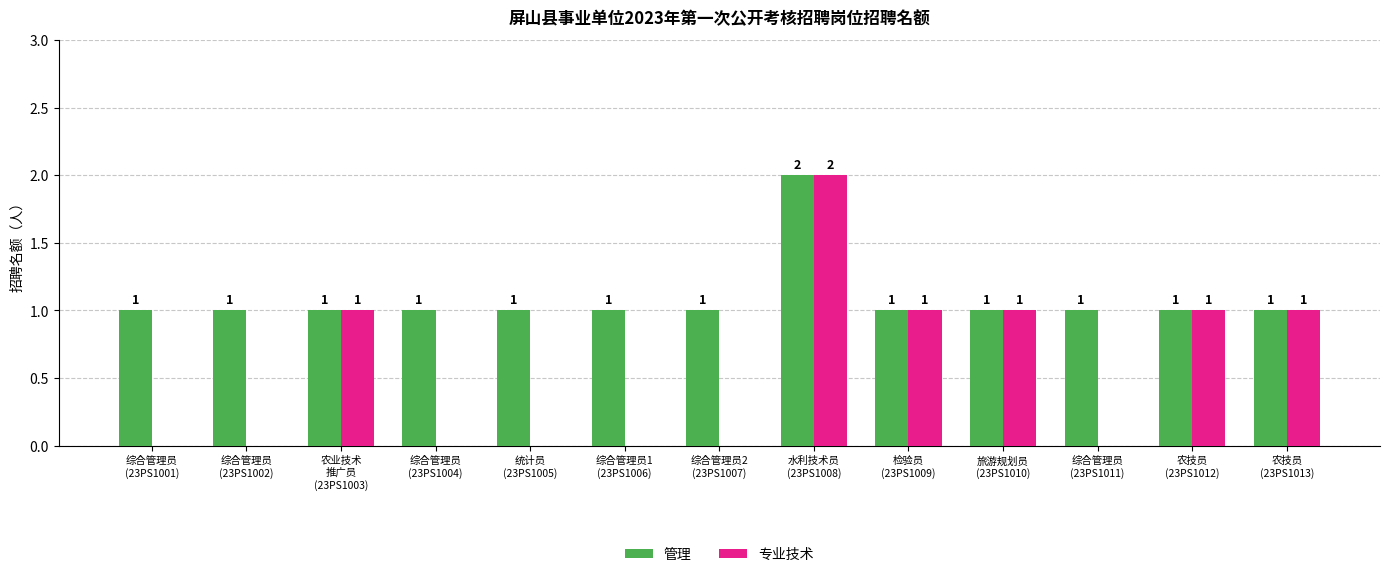

What is the sum of all 管理 values?

14